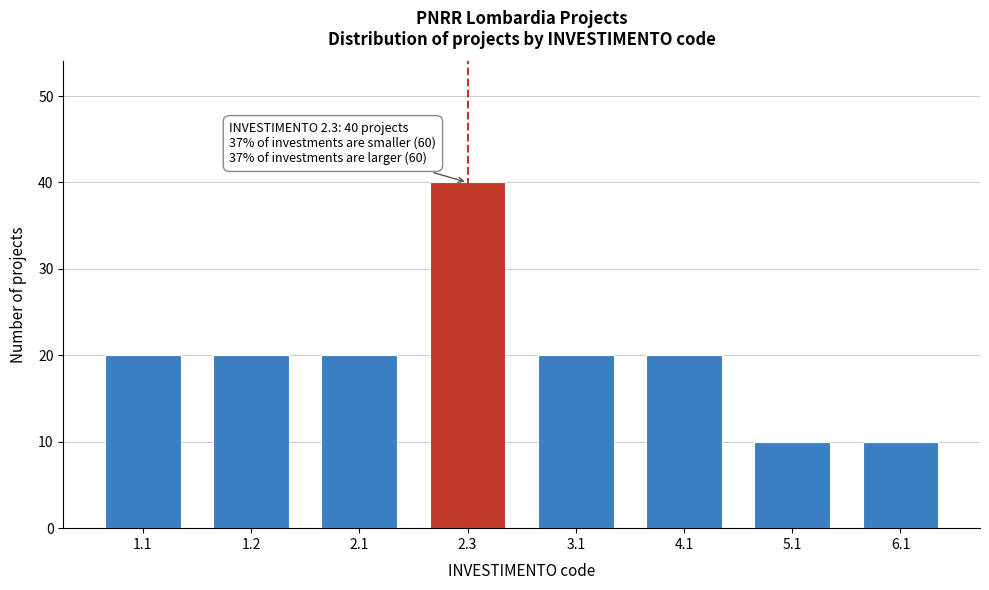

Reading left to right, what are all the values shown in this chart?

1.1=20	1.2=20	2.1=20	2.3=40	3.1=20	4.1=20	5.1=10	6.1=10